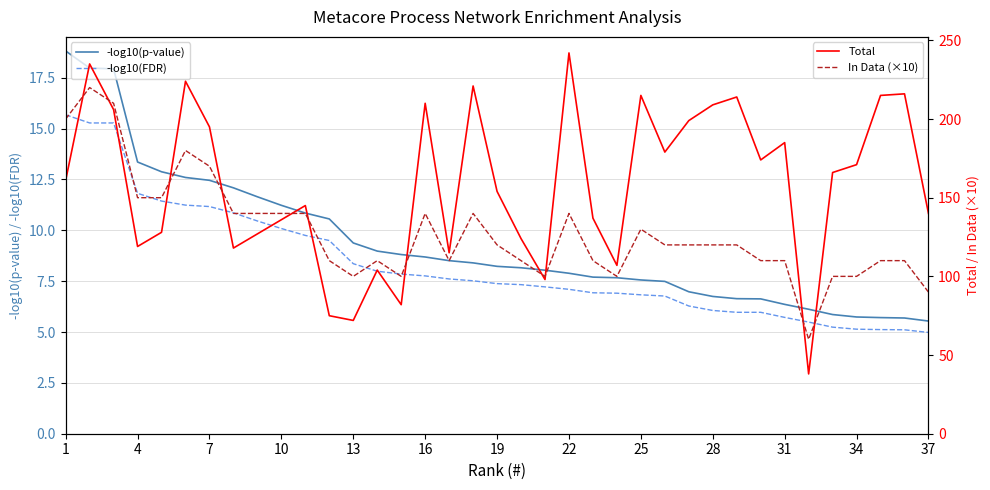

True or false: -log10(p-value) and -log10(FDR) cross at least once.

False